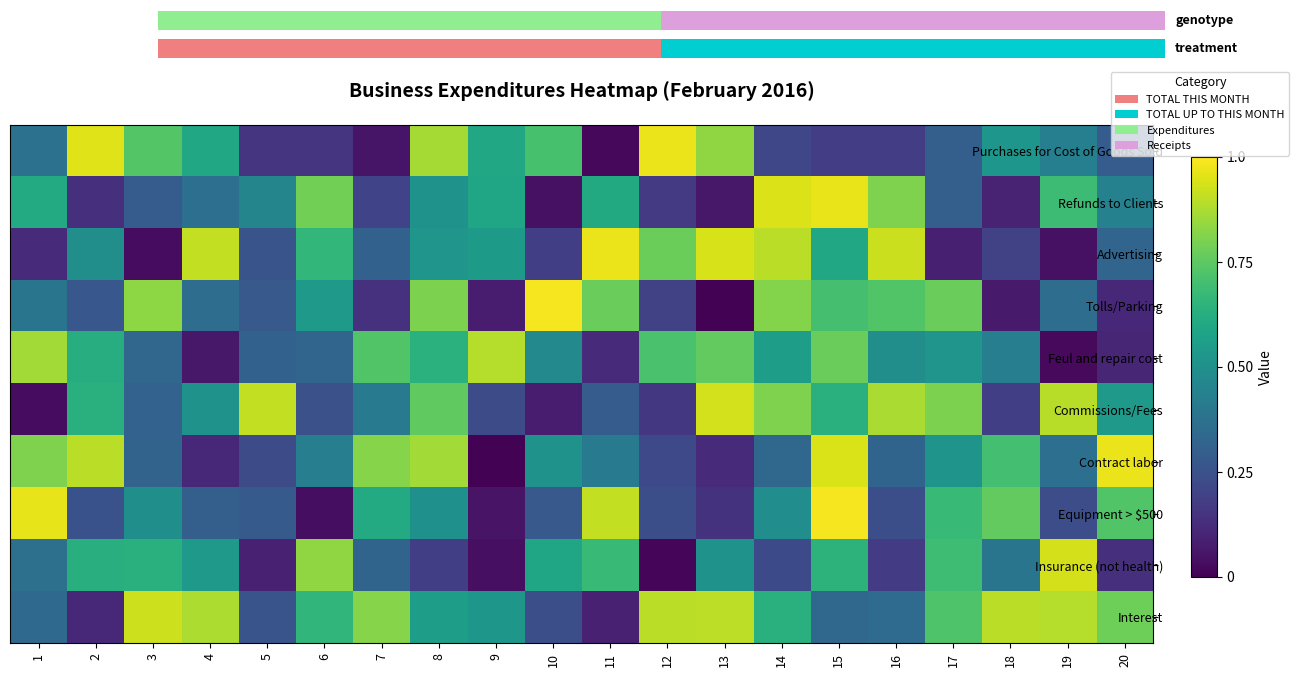

The value of row_8 at 14 is 0.2. True or false?

True